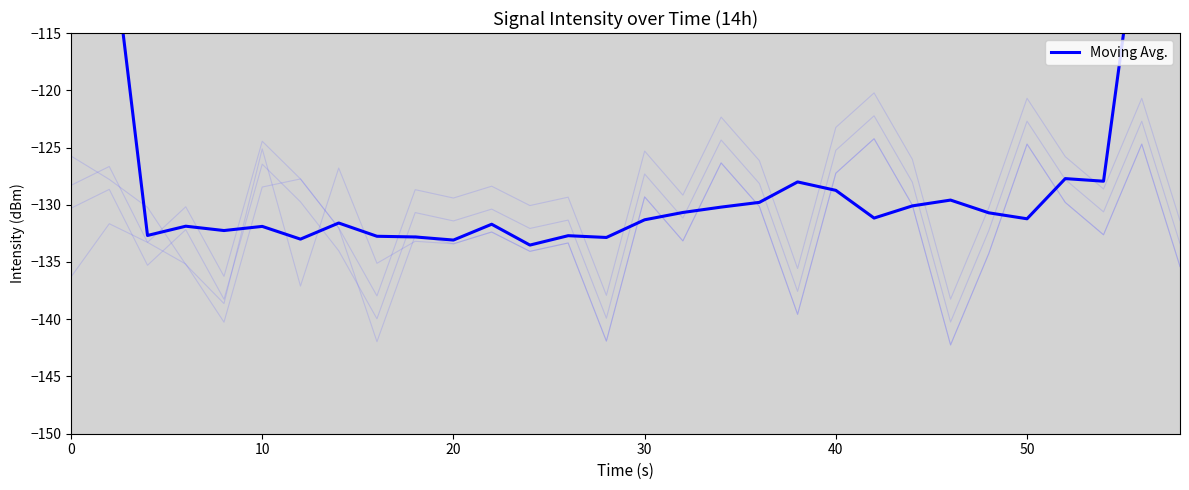

What is the value of the intensity_minute2 point at the 10th from the left?

-130.7